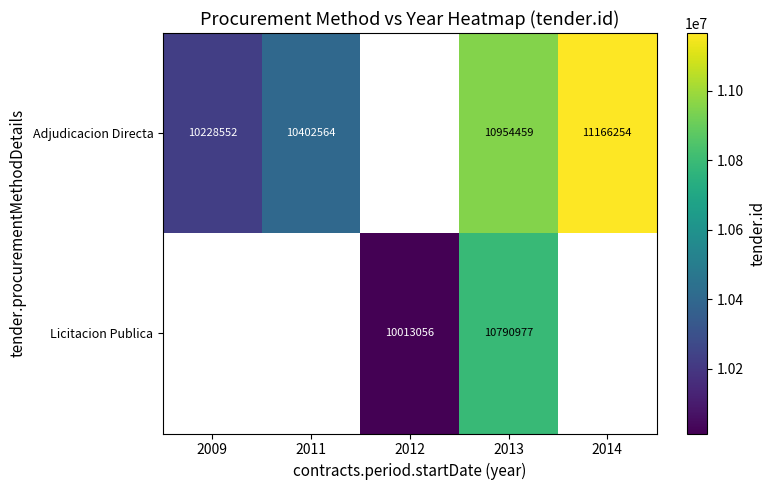

At which category is the sum across all series the highest?

2013